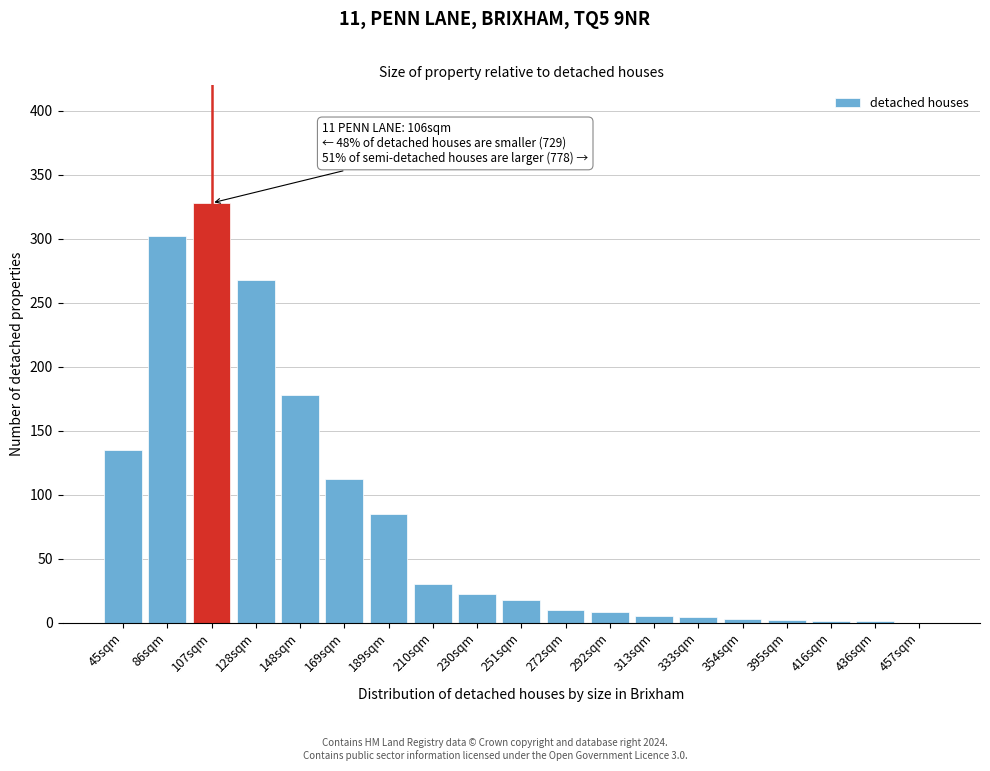

What is the sum of the values at 148sqm and 251sqm?

196